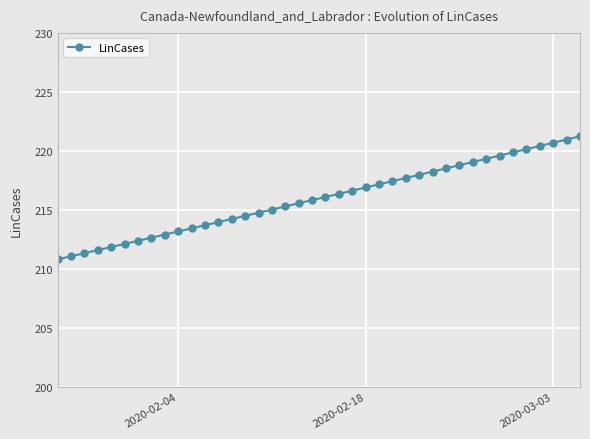

What is the smallest value displayed?

210.8